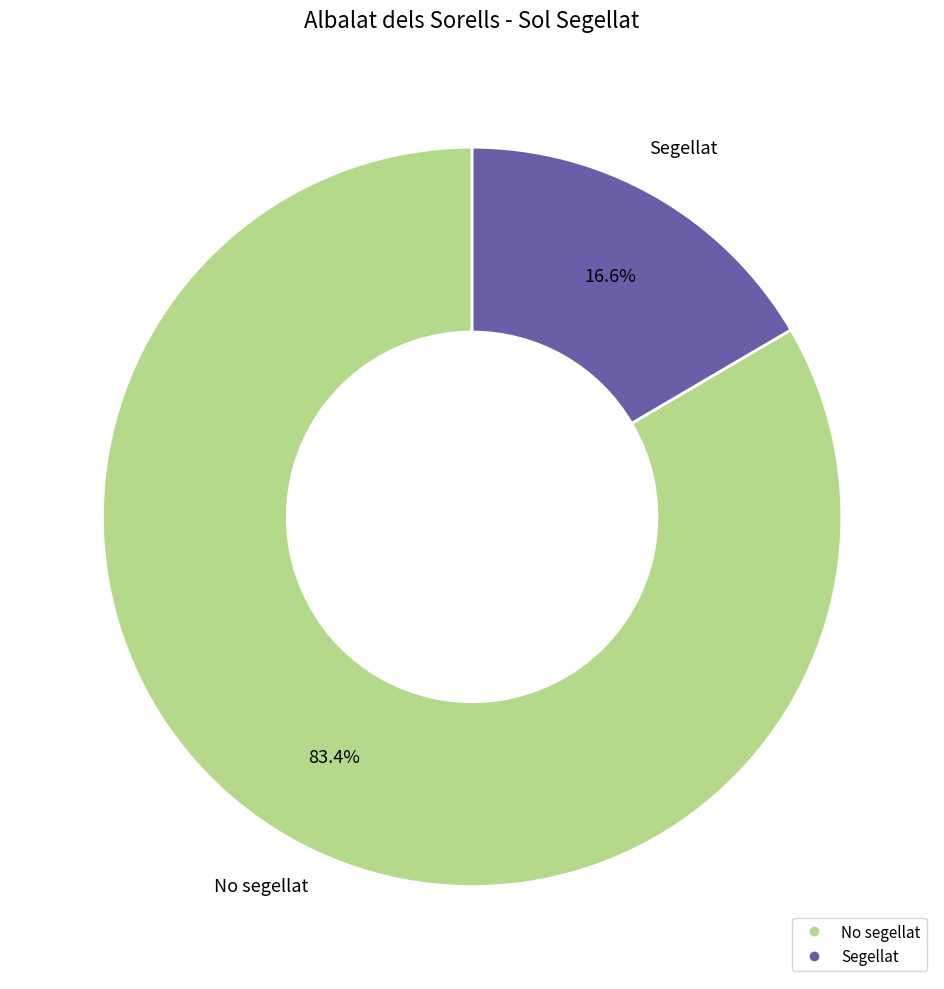

To the nearest percent, what percentage of the pie is No segellat?

83%